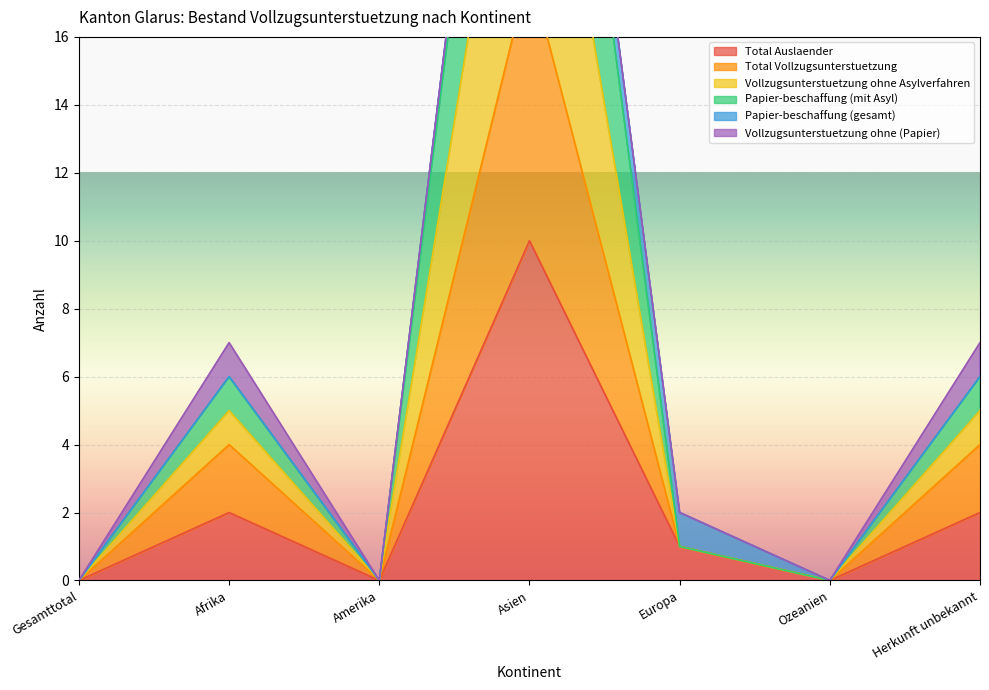

True or false: Total Vollzugsunterstuetzung has more than 0 points higher than both neighbors.

True